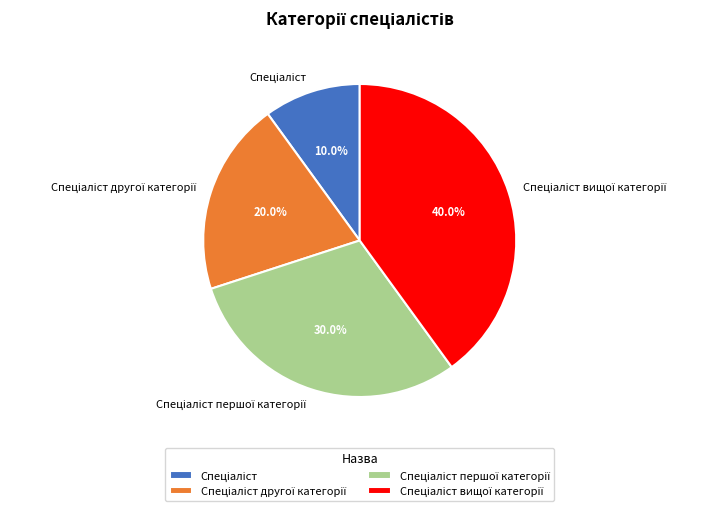

Does any single category account for the majority?

No